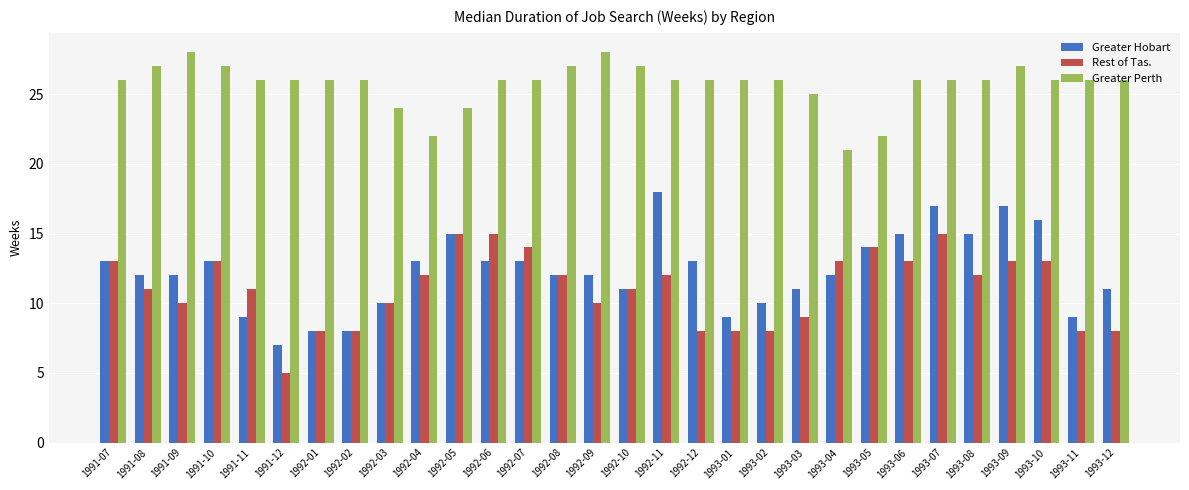

At which label does Greater Perth reach its minimum?

1993-04